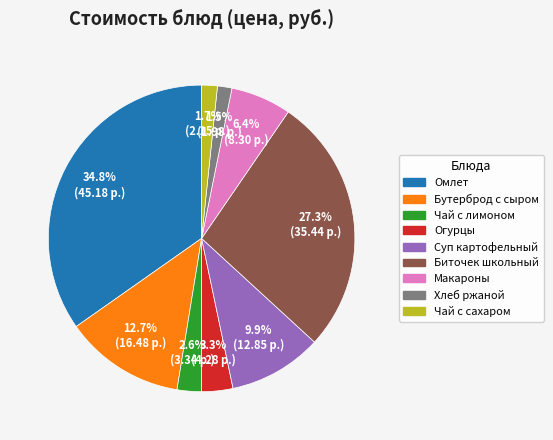

Is there any slice that represents more than half of the pie?

No